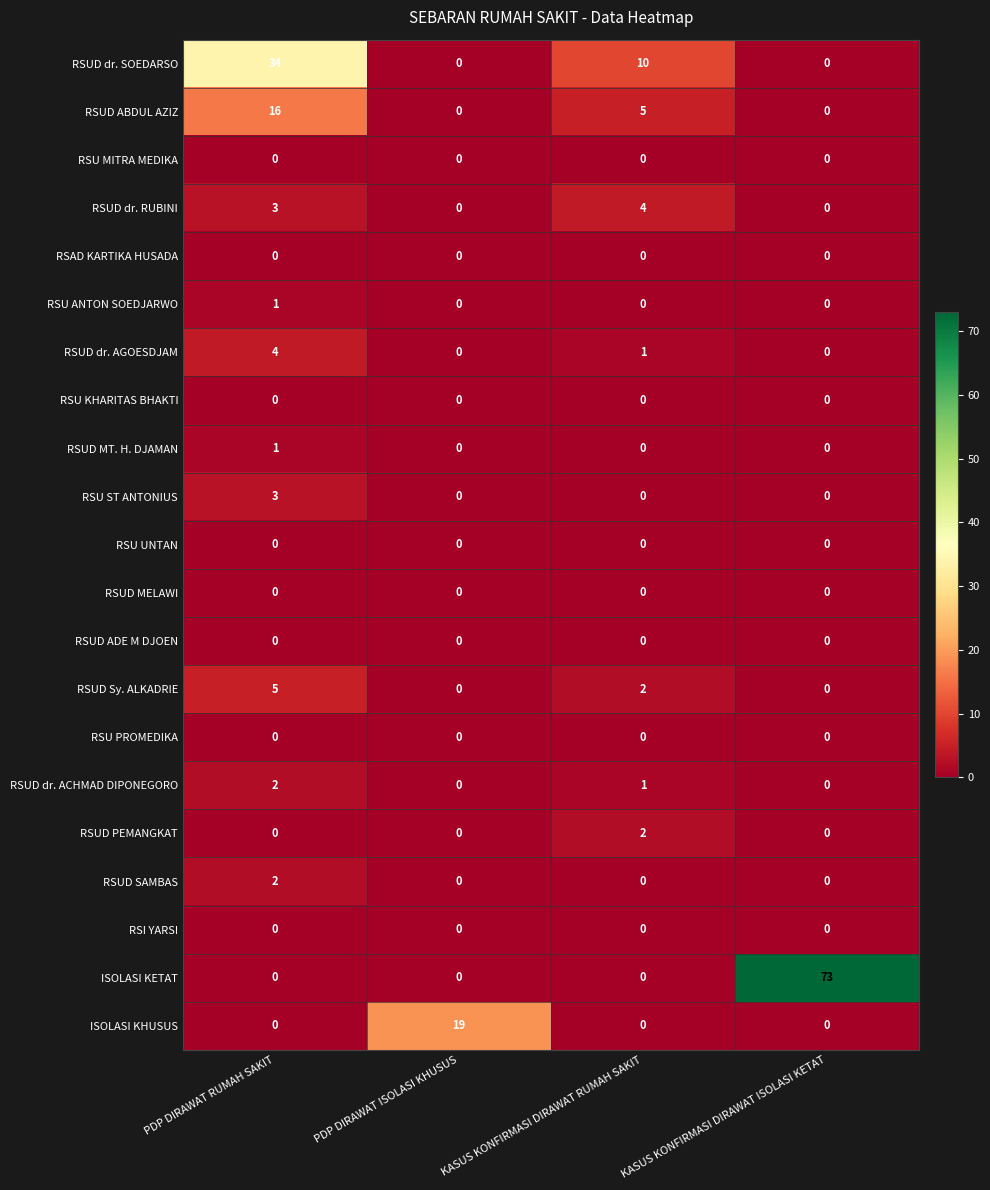

What is the difference between the maximum and minimum values in the ISOLASI KHUSUS series?

19